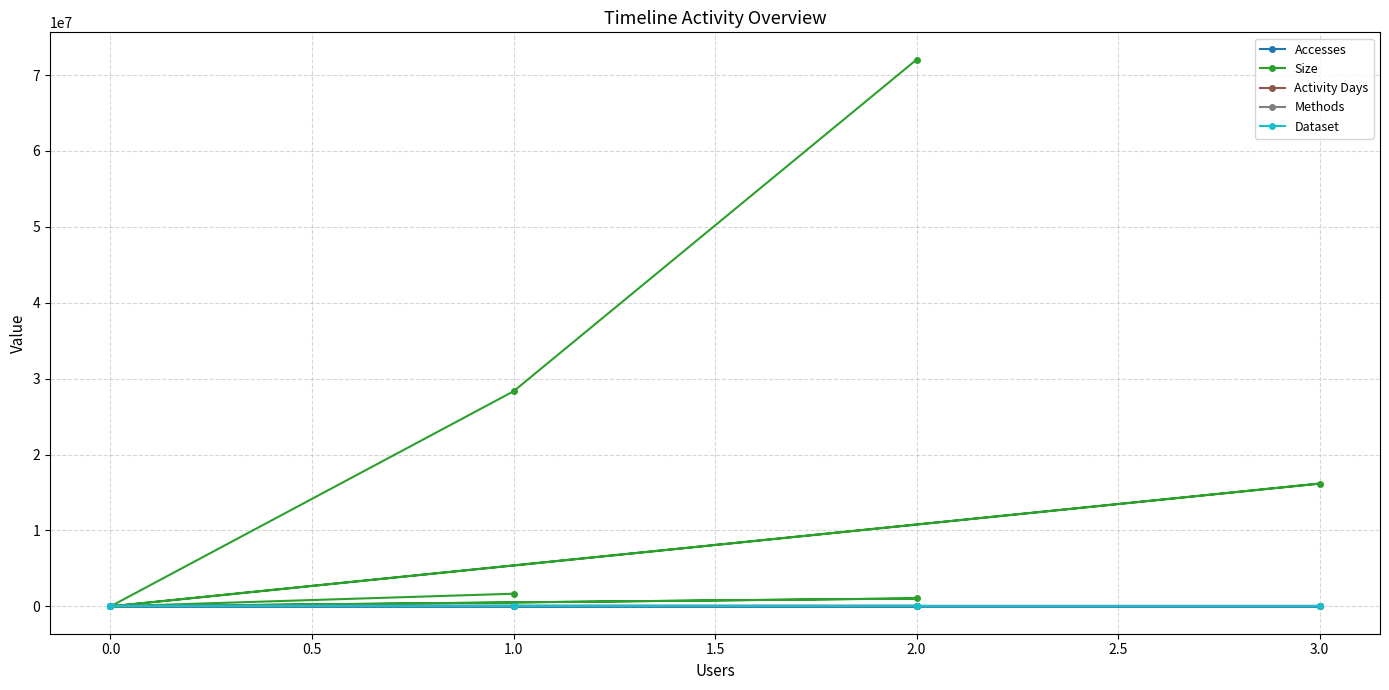

True or false: Size and Dataset cross at least once.

False